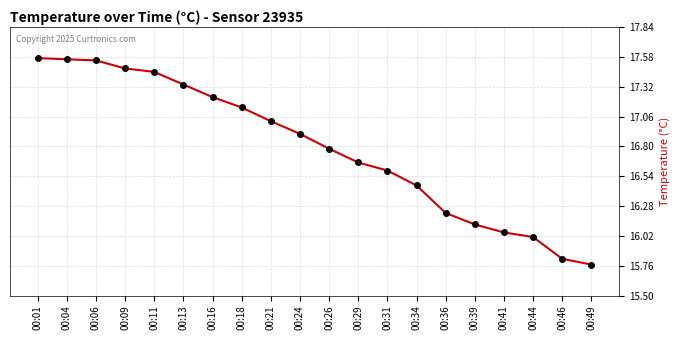

What is the sum of all values?

335.7